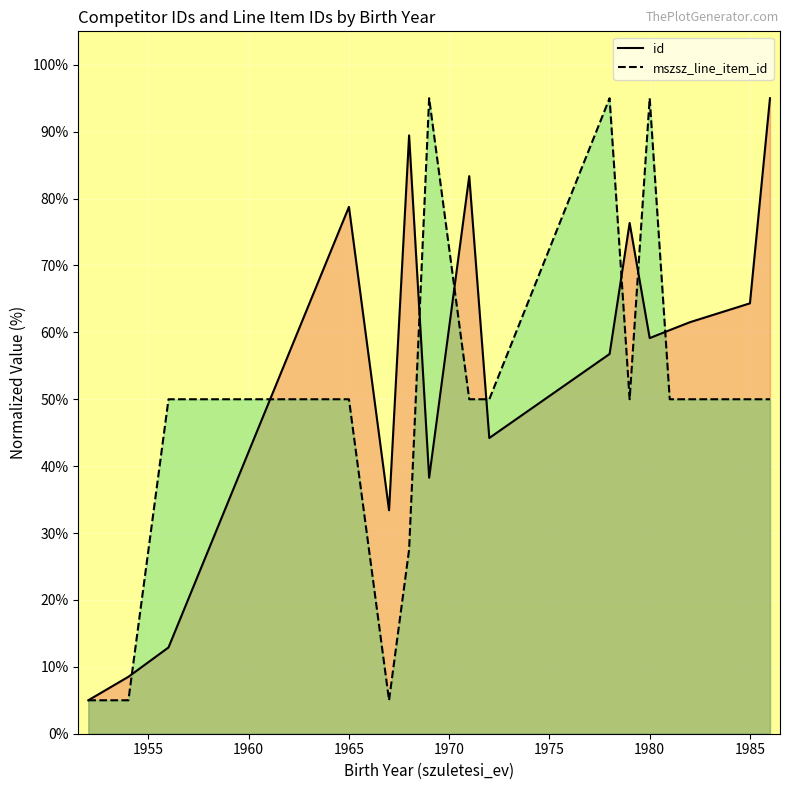

What is the highest value of the id series?

95.0